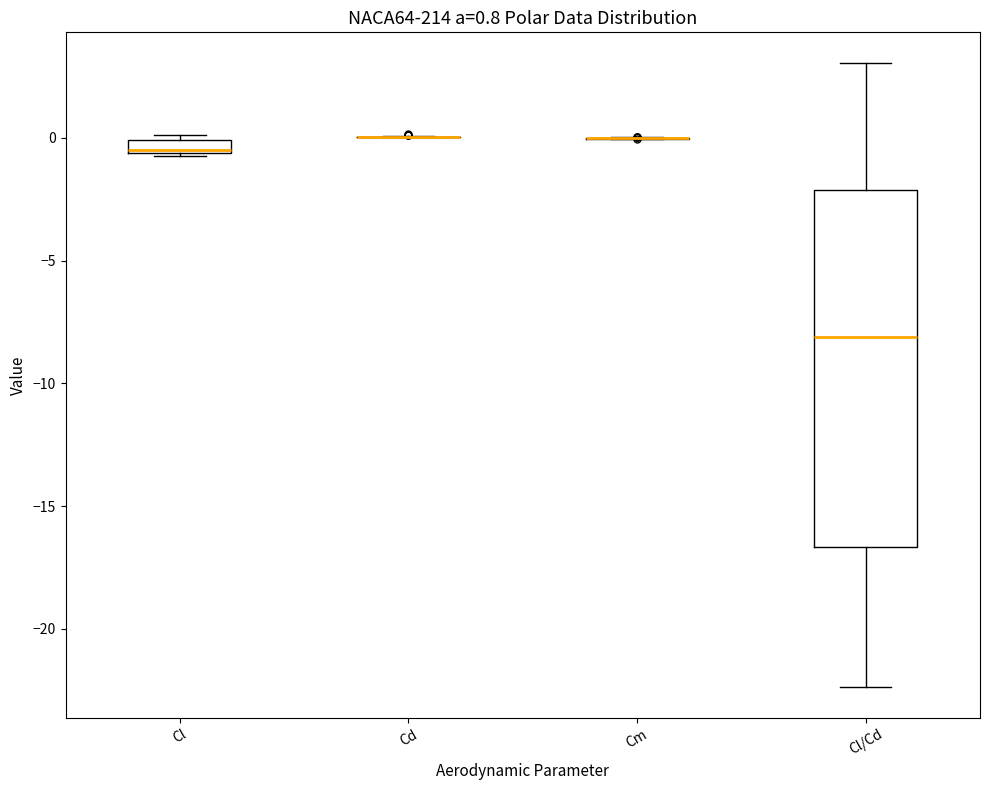

Which box is the tallest, from its lower edge to its upper edge?

Cl/Cd